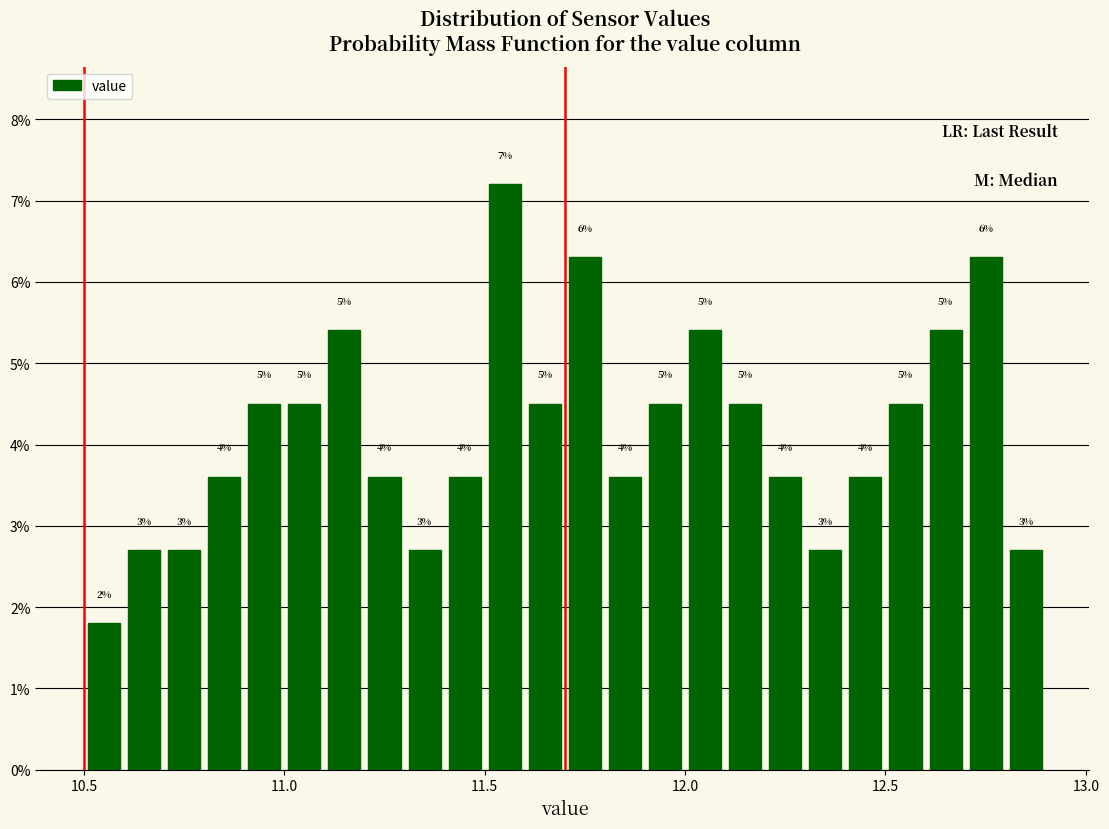

Around what value on the x-axis is the tallest bar? Give the approximate position of its centre, as read against the axis.

11.55